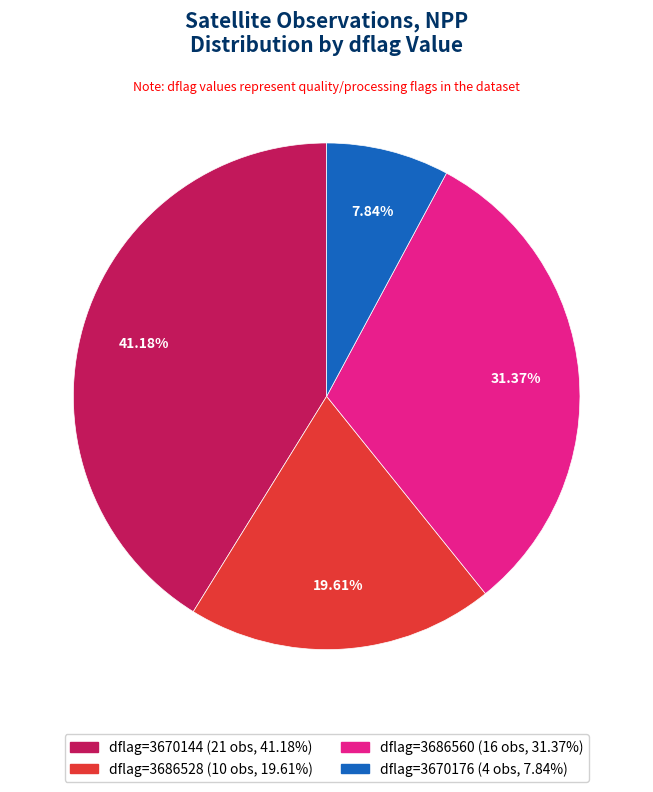

Is there any slice that represents more than half of the pie?

No